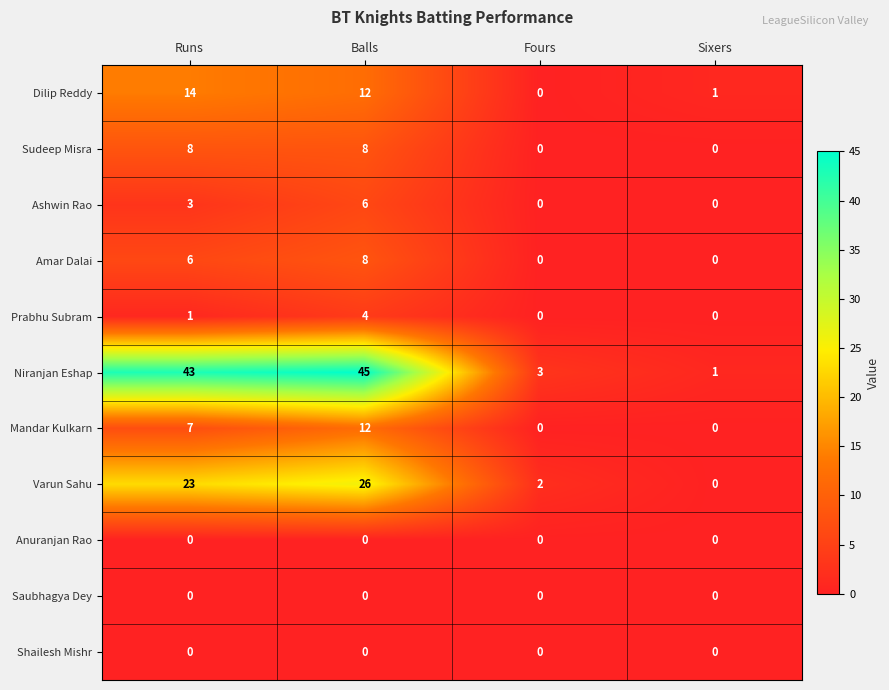

Is it true that Ashwin Rao equals 4 at Balls?

False